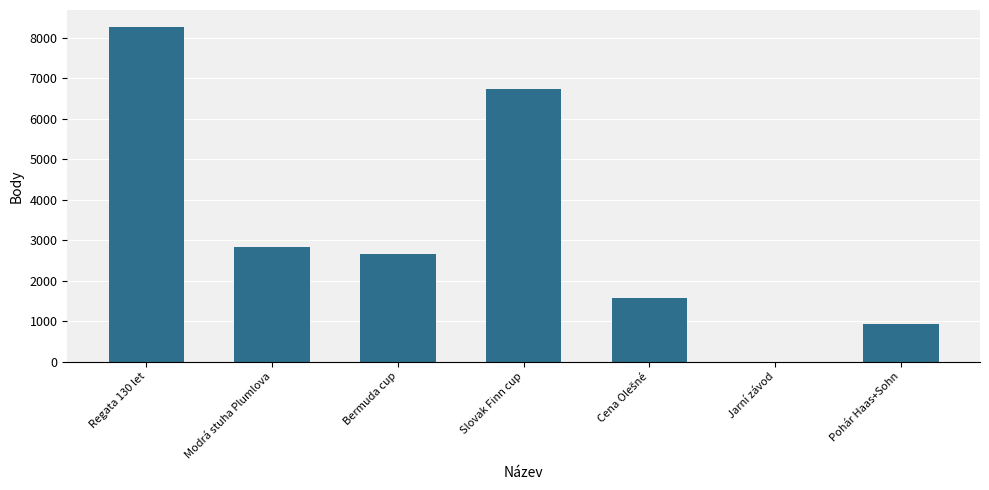

Is it true that the value at Pohár Haas+Sohn is 925?

True